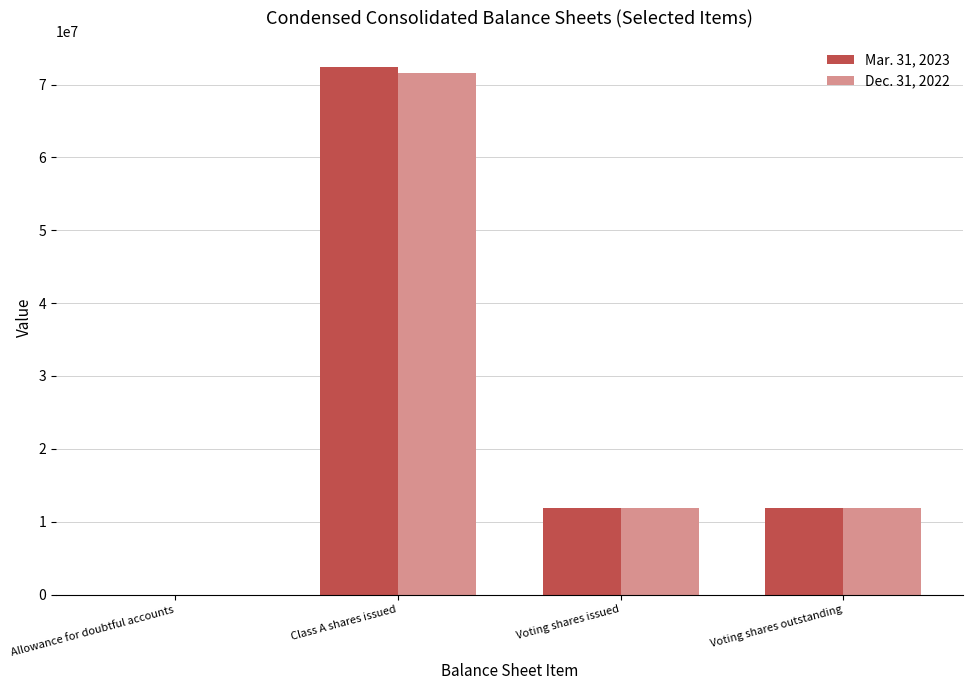

Are the bars horizontal?

No